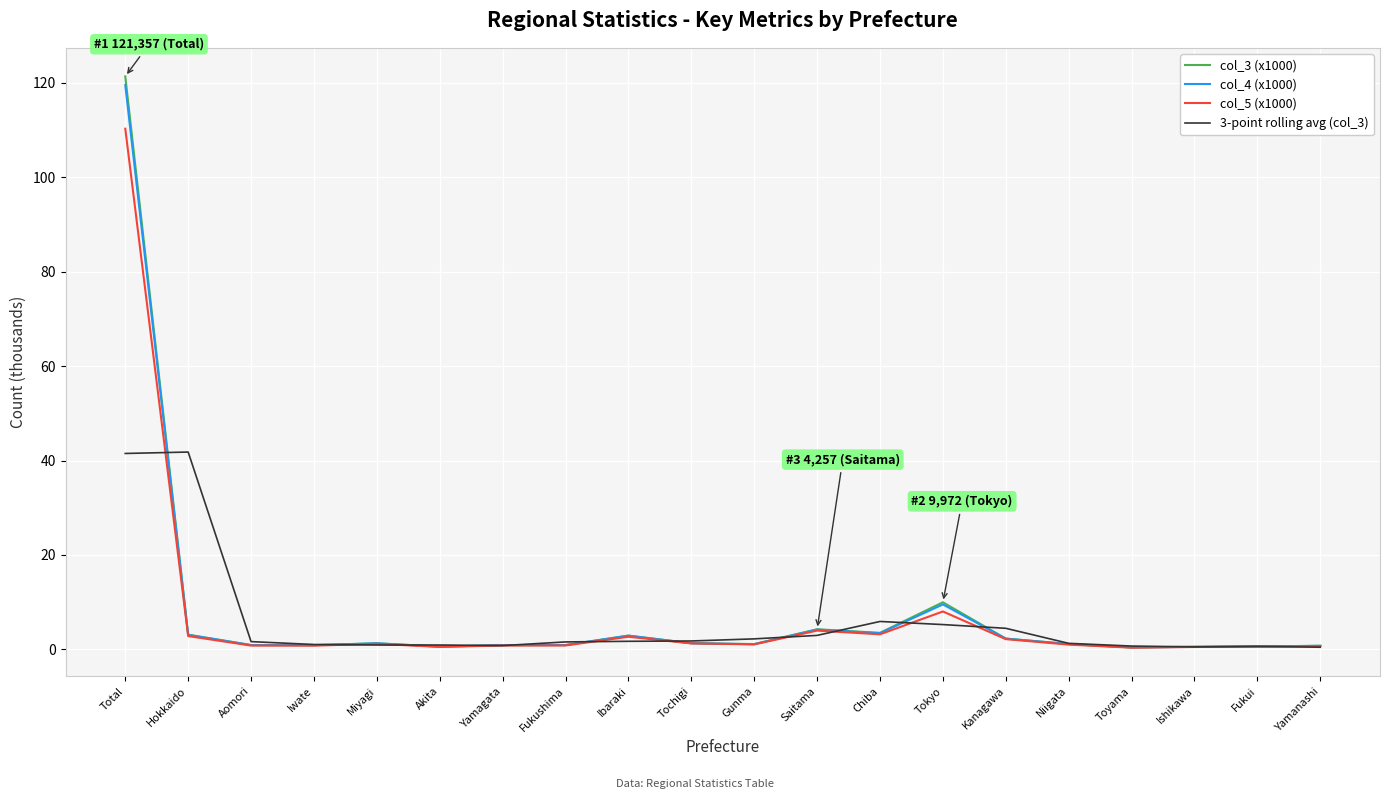

At which label does col_3 (x1000) reach its peak?

Total